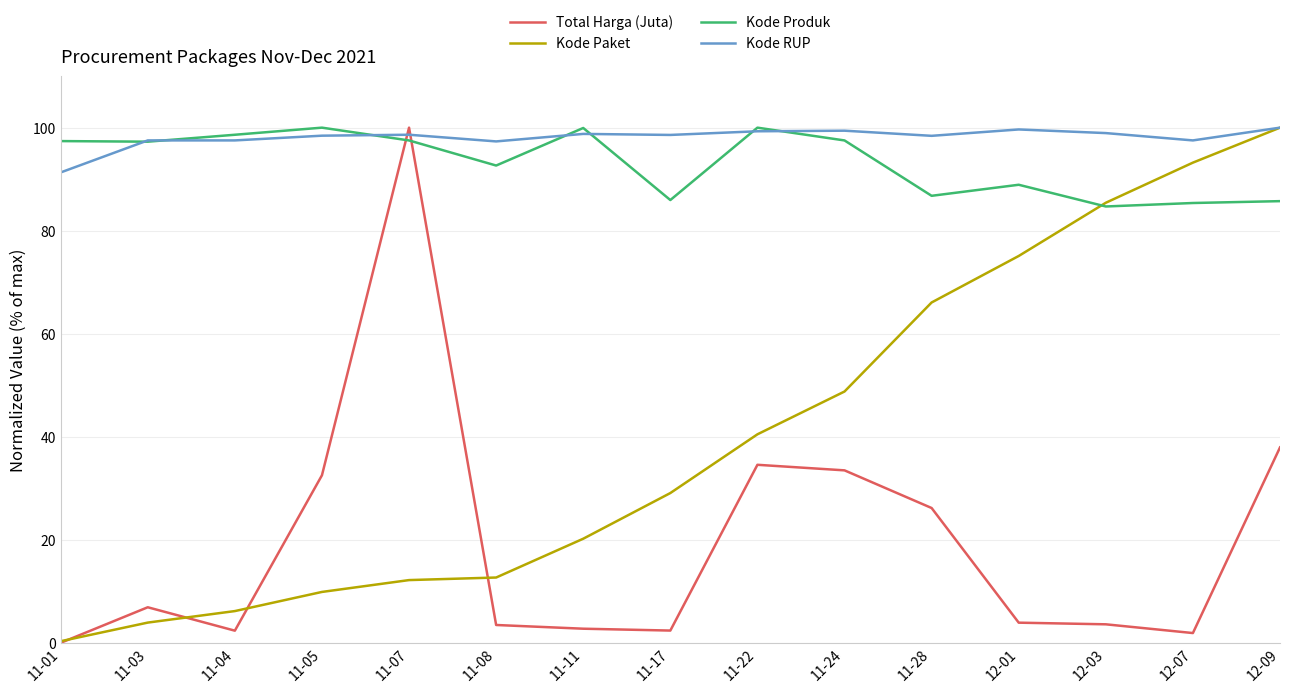

True or false: Kode Paket has a value of 28.7 at 12-09.

False